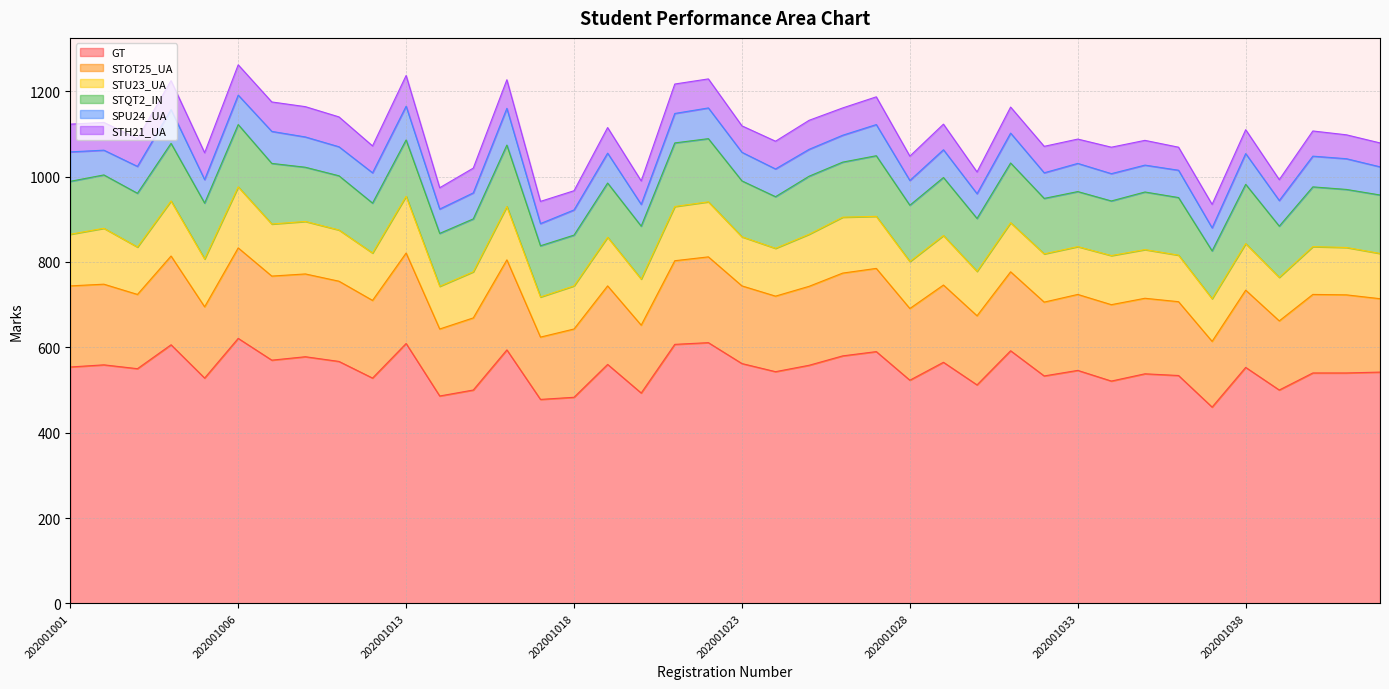

At how many categories does at least one series exceed 220?

40